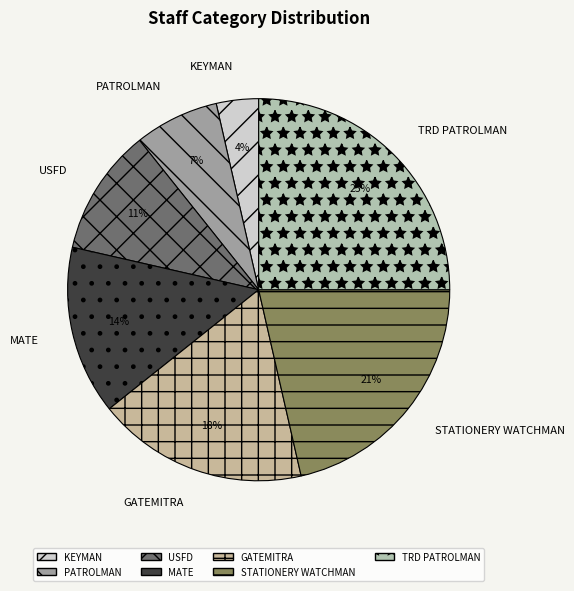

What is the smallest slice in the pie chart?

KEYMAN